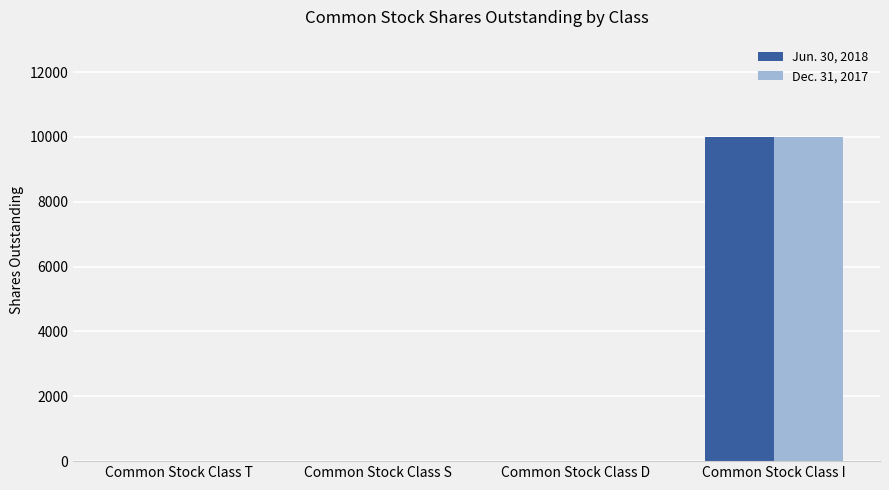

What is the greatest value displayed?

10000